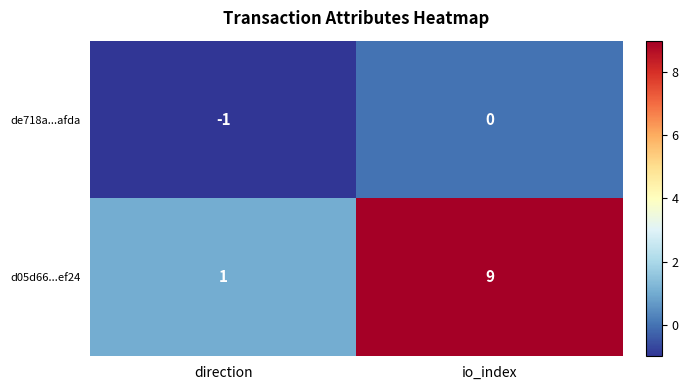

Is it true that de718a...afda equals -1 at direction?

True